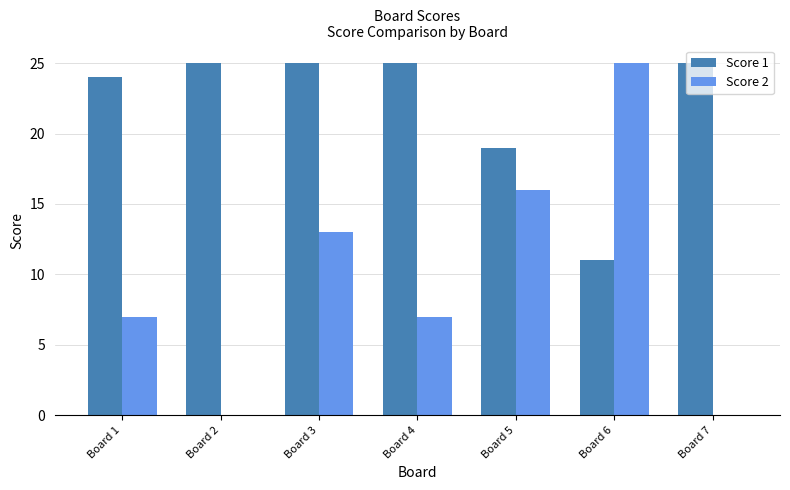

Does the chart contain stacked bars?

No